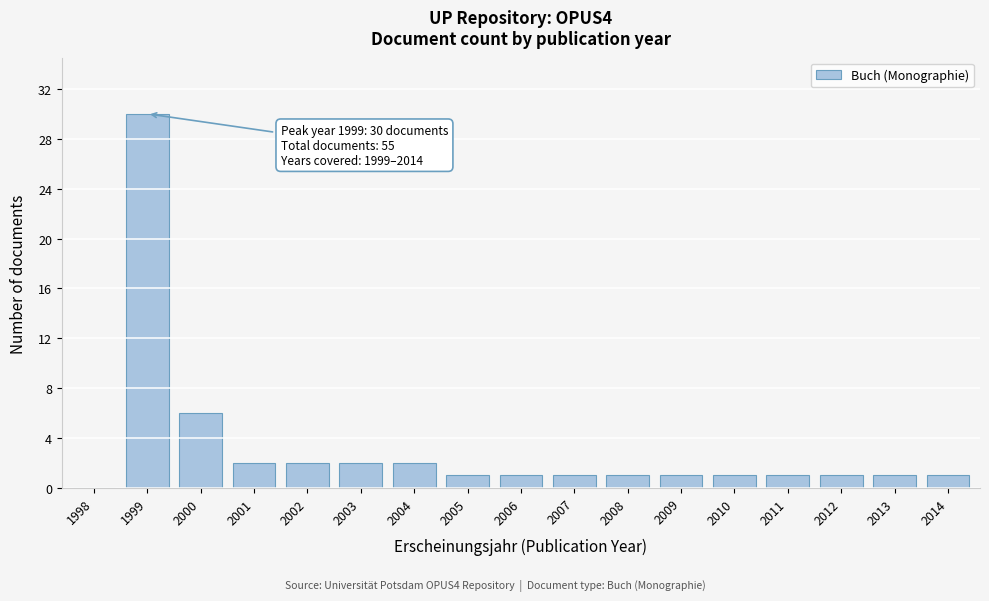

Reading left to right, what are all the values shown in this chart?

1998=0	1999=30	2000=6	2001=2	2002=2	2003=2	2004=2	2005=1	2006=1	2007=1	2008=1	2009=1	2010=1	2011=1	2012=1	2013=1	2014=1